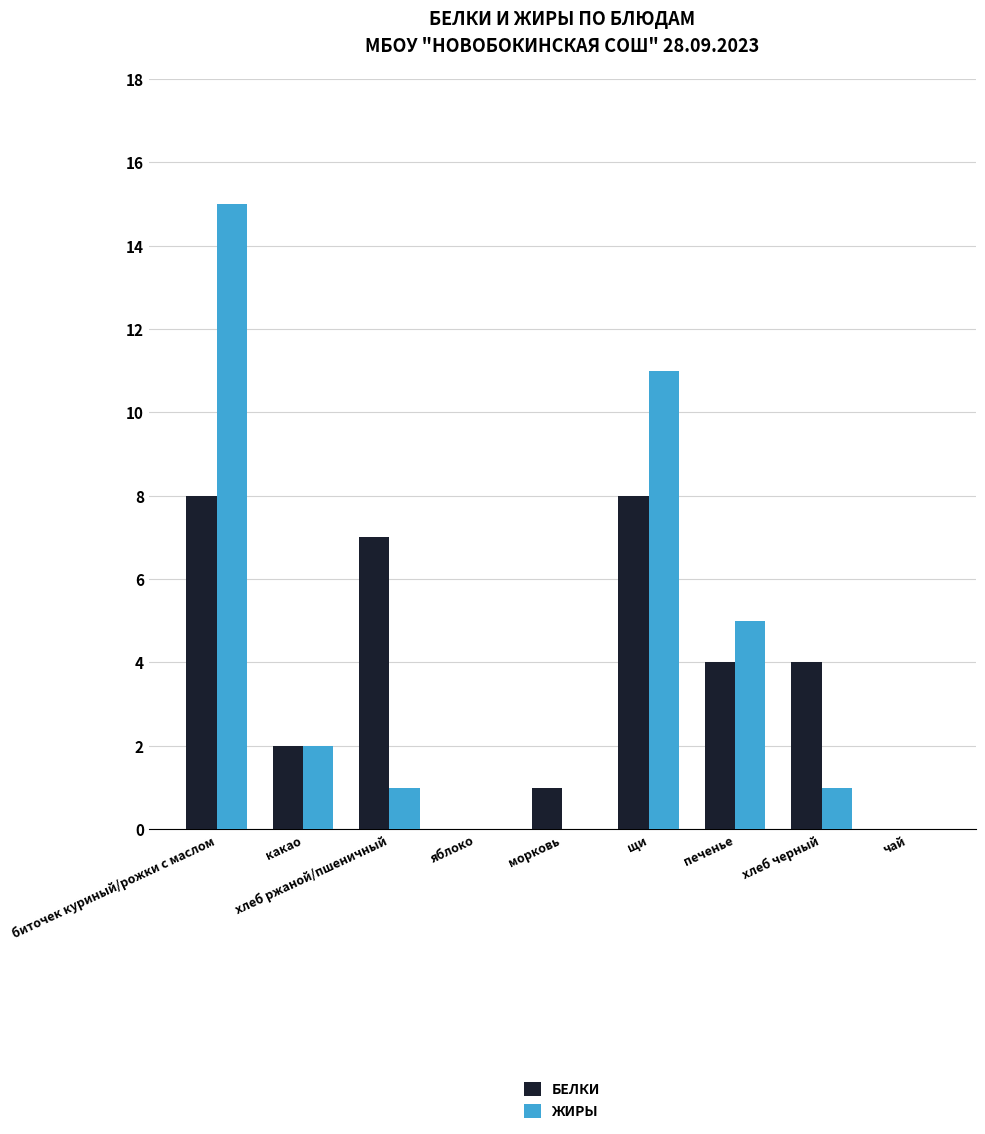

At which category is the sum across all series the highest?

биточек куриный/рожки с маслом